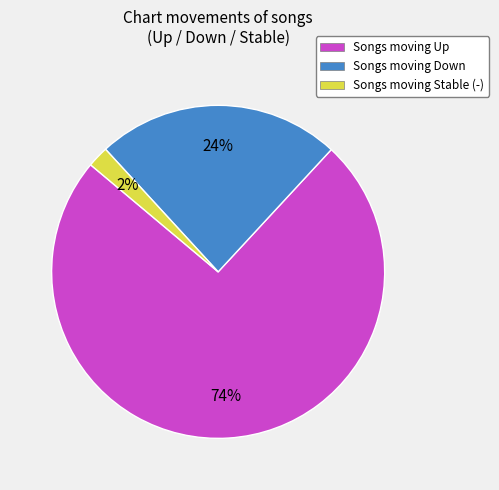

Is there any slice that represents more than half of the pie?

Yes